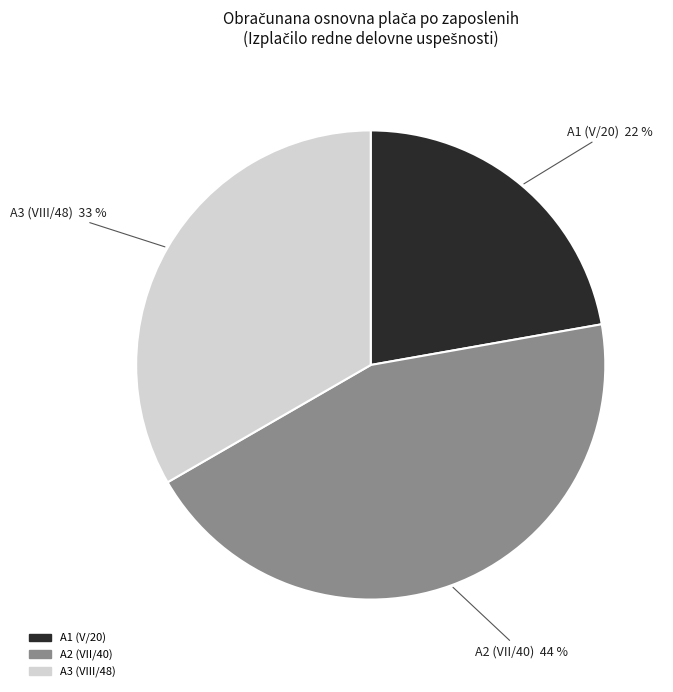

How many slices are in this pie chart?

3